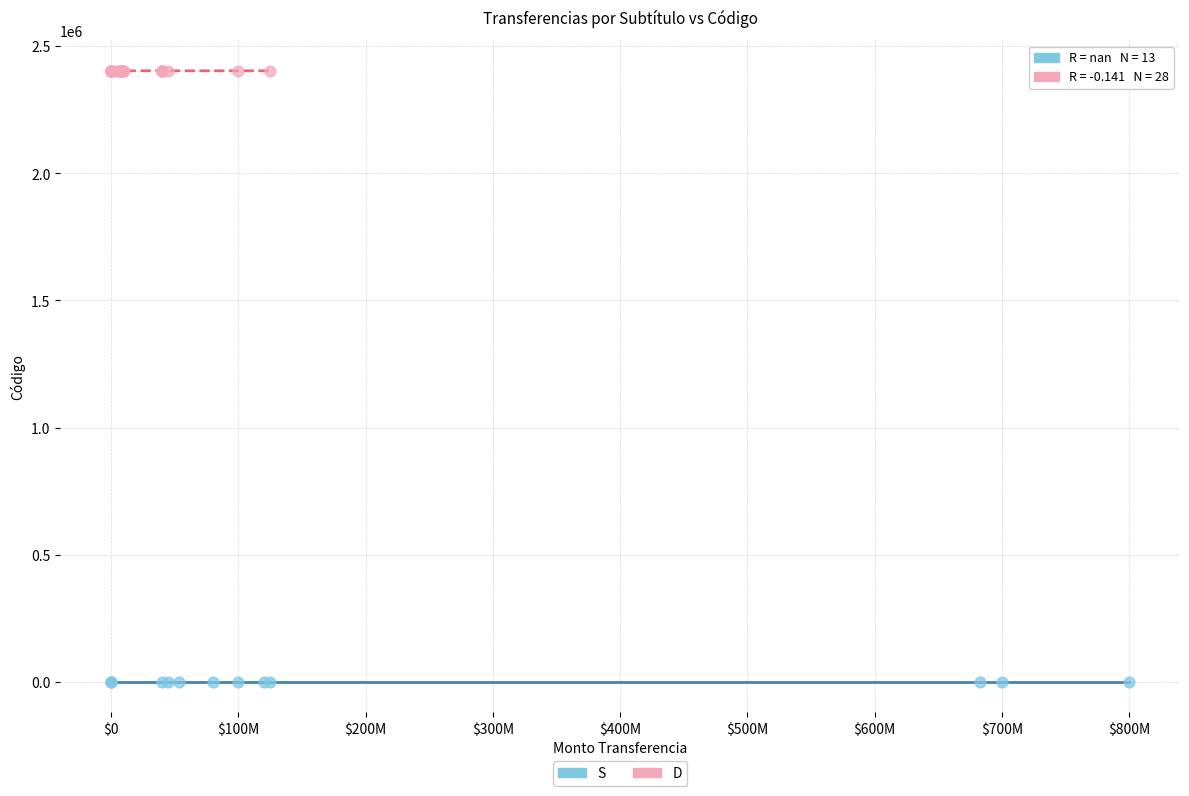

Which series reaches the minimum Y coordinate?

S